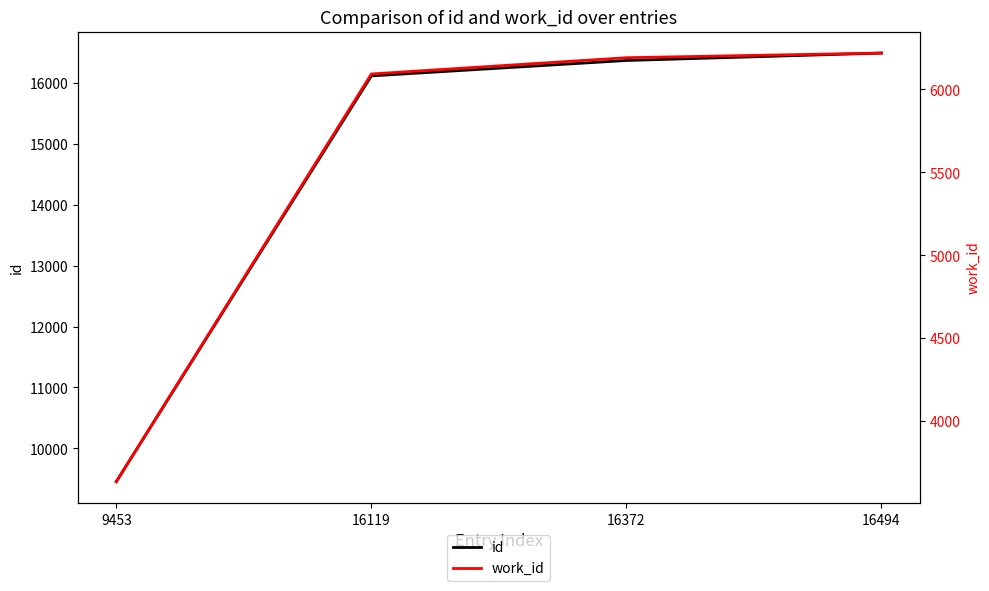

Which series has the largest total across all categories?

id